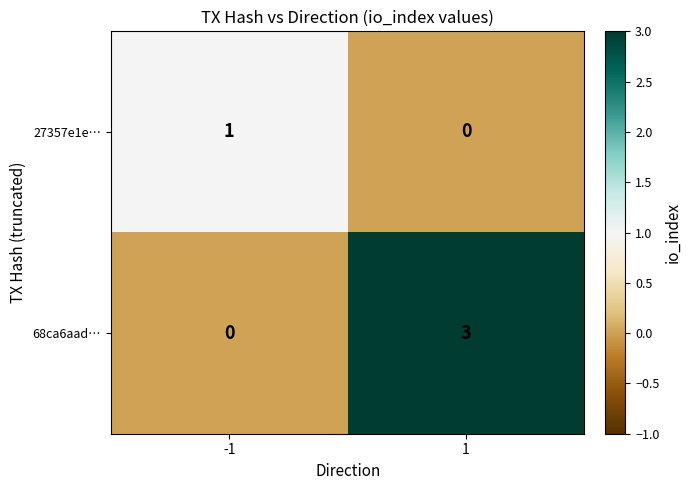

Between -1 and 1, which series saw the biggest shift?

68ca6aad…